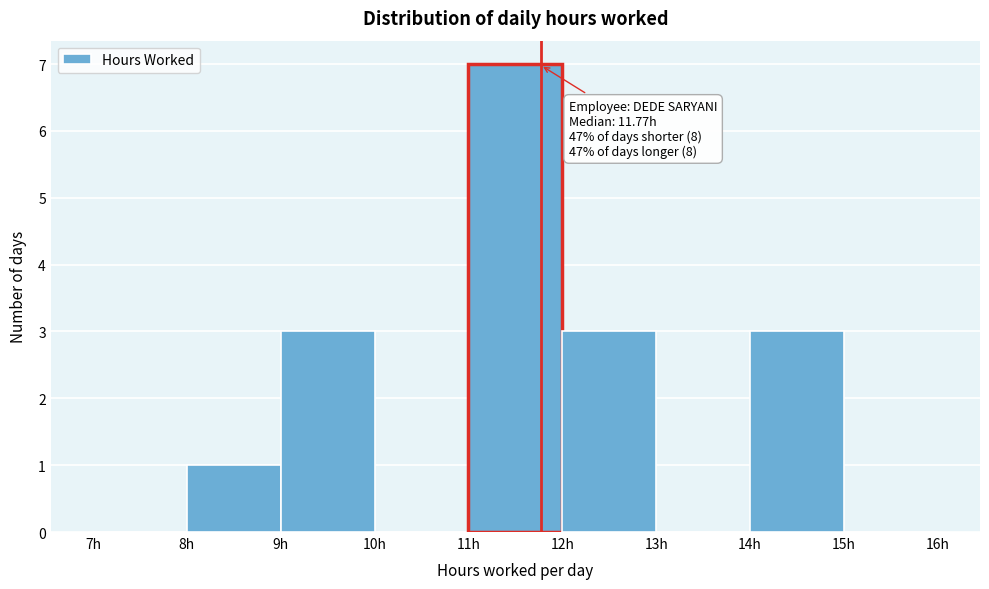

Over which range of the x-axis is the bar tallest?

11 to 12